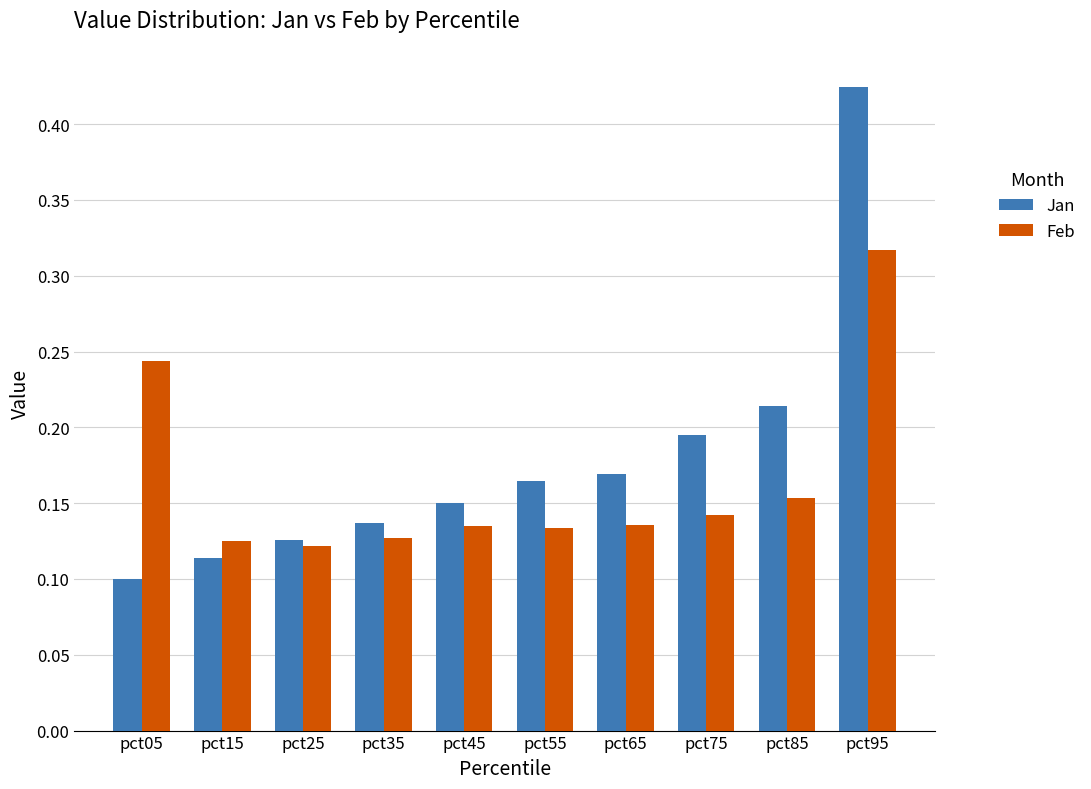

Count the number of data series in this chart.

2